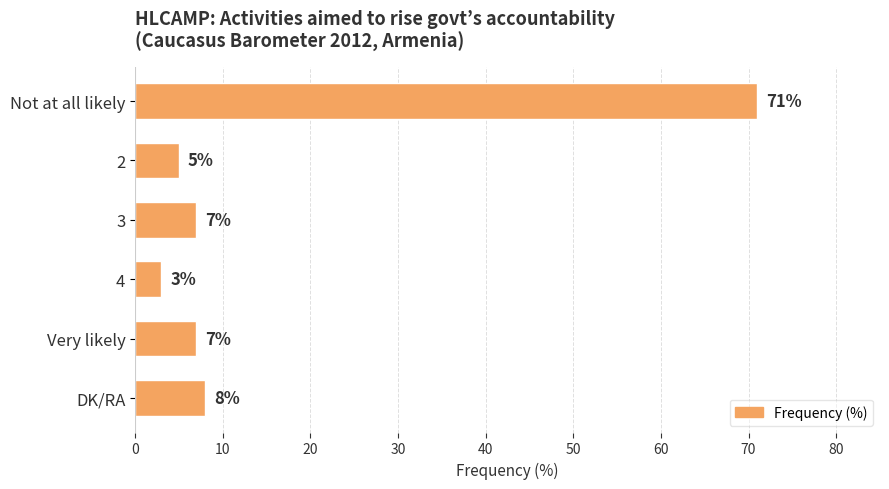

How many values are below 7?

2